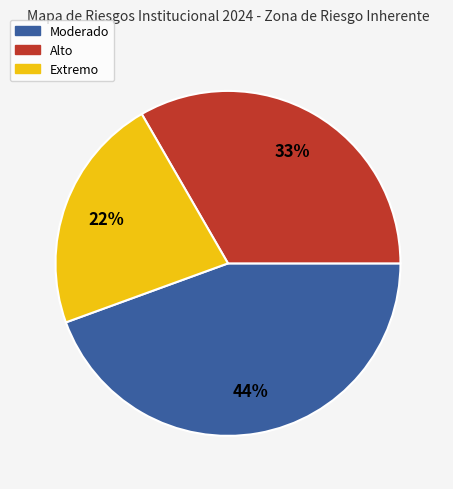

Is the sum of Alto and Moderado greater than half?

Yes